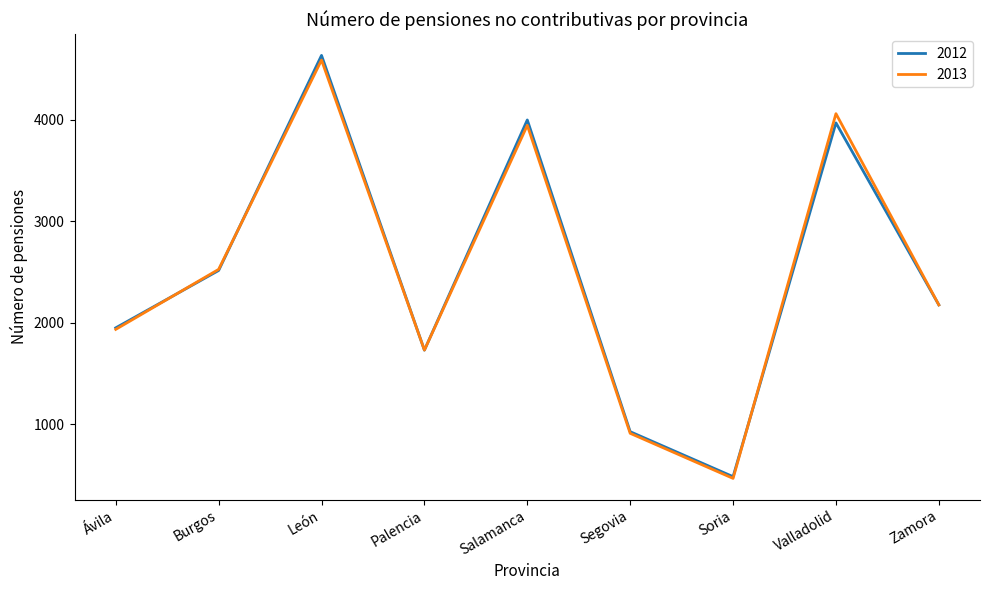

What is the difference between the highest and lowest values at Valladolid?

91